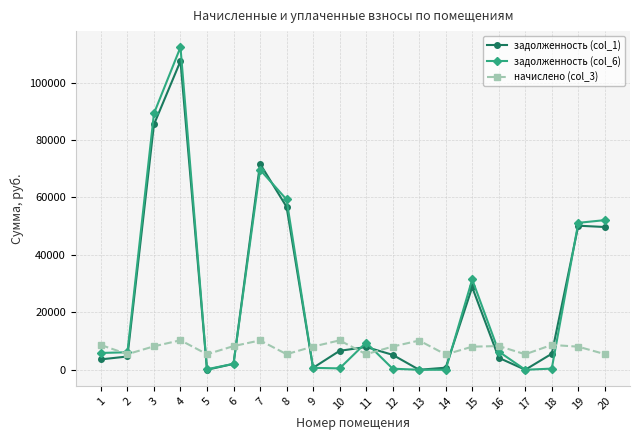

What is the difference between the highest and lowest values at 14?

5322.2